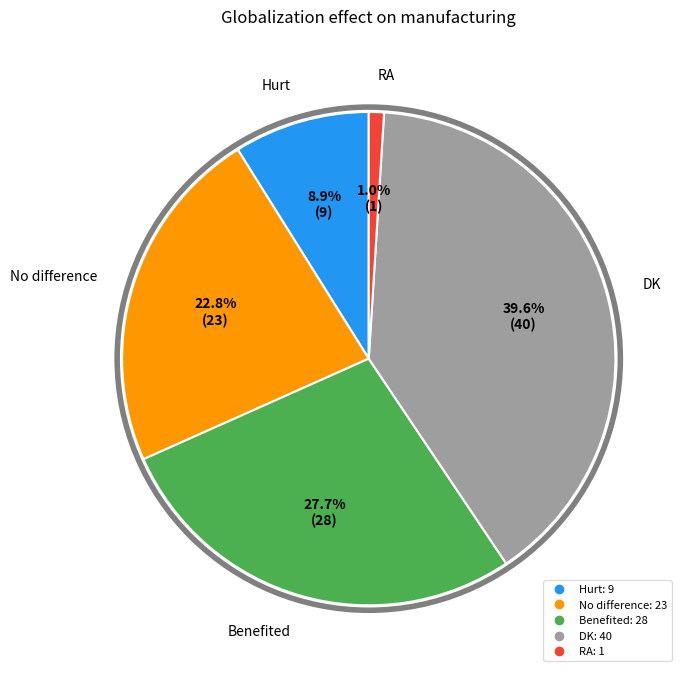

To the nearest percent, what portion does RA represent?

1%